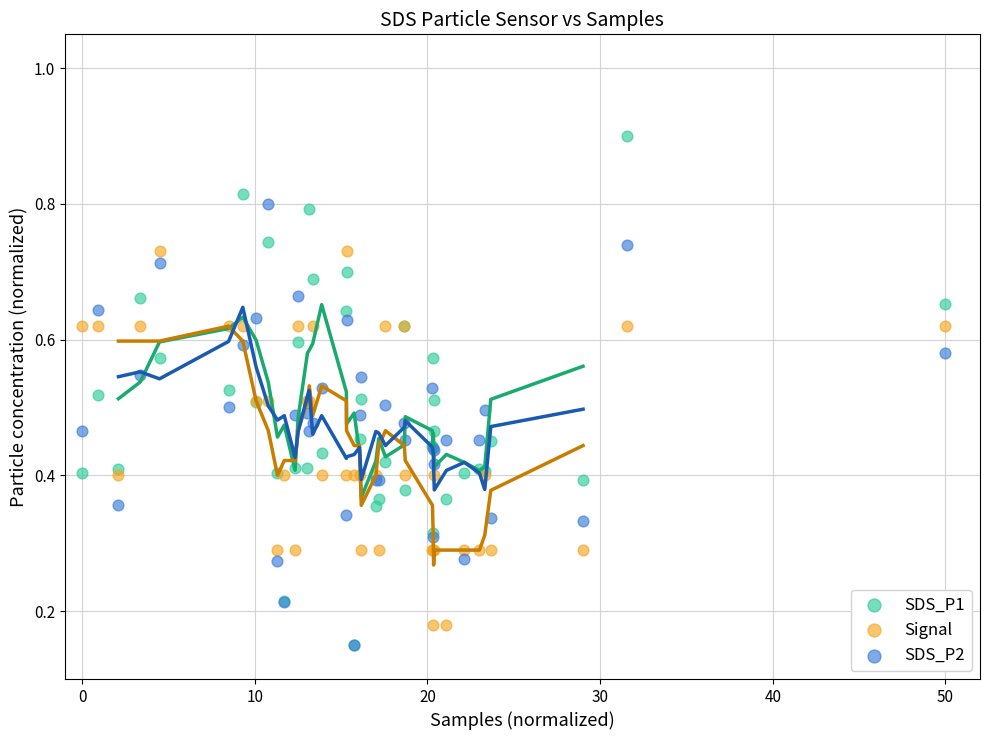

What are all the series names shown in the legend?

SDS_P1, Signal, SDS_P2